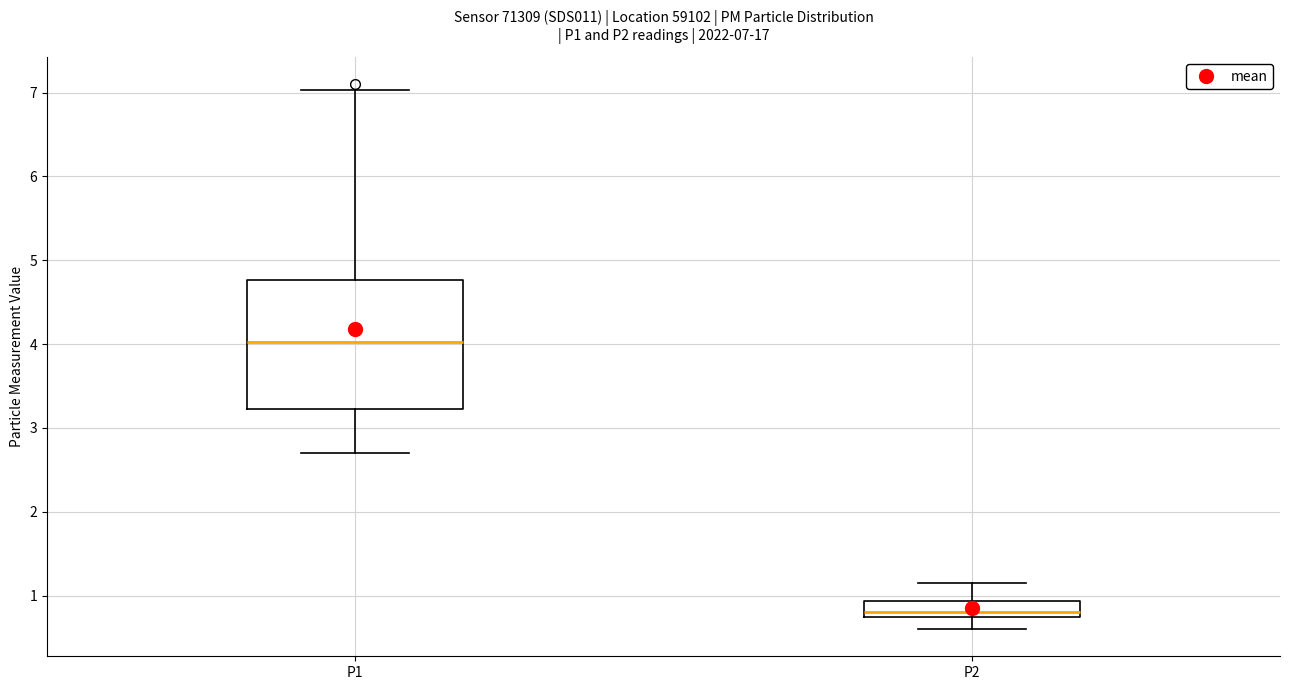

Which box has the highest median line?

P1